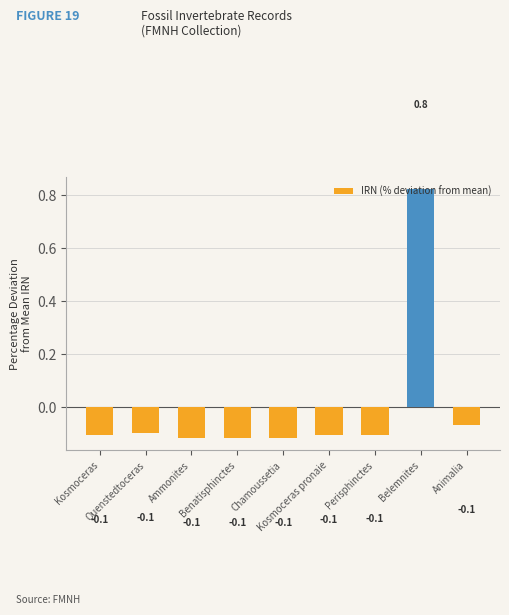

How many negative values are there?

8